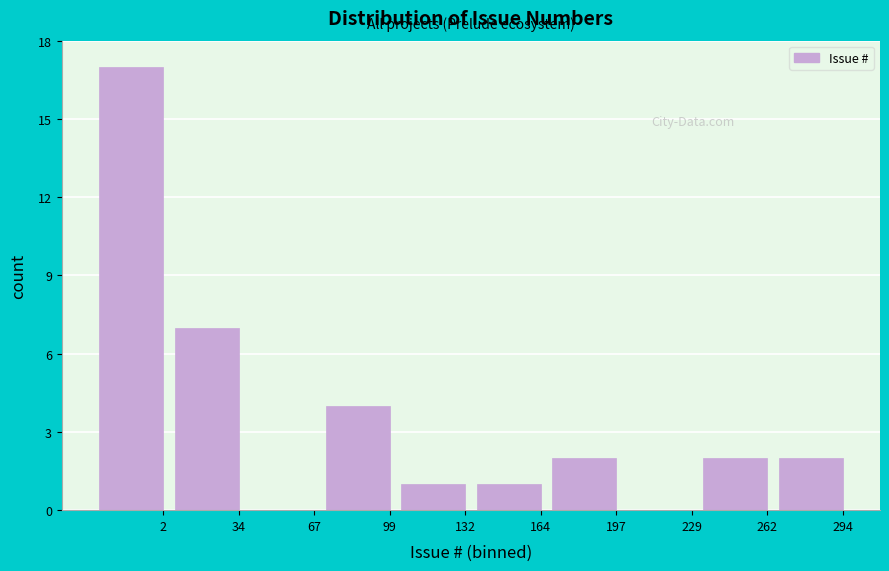

Reading right to left, transcribe all the data shown in this chart.

294=2	262=2	229=0	197=2	164=1	132=1	99=4	67=0	34=7	2=17